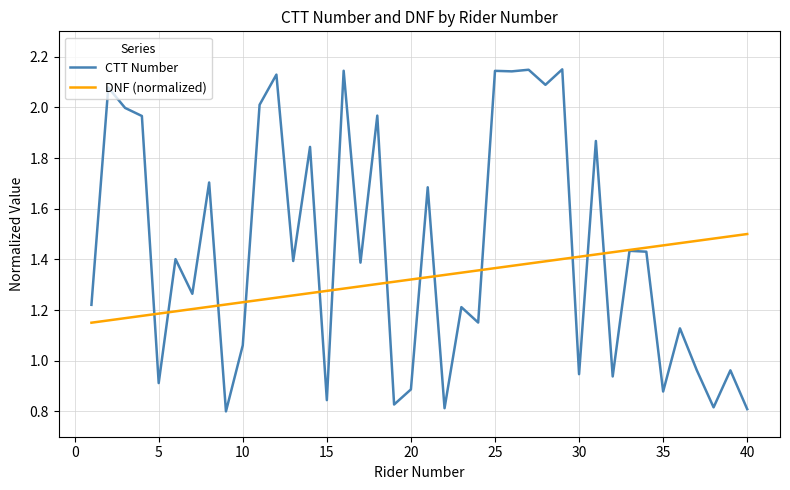

Which series has the largest total across all categories?

CTT Number